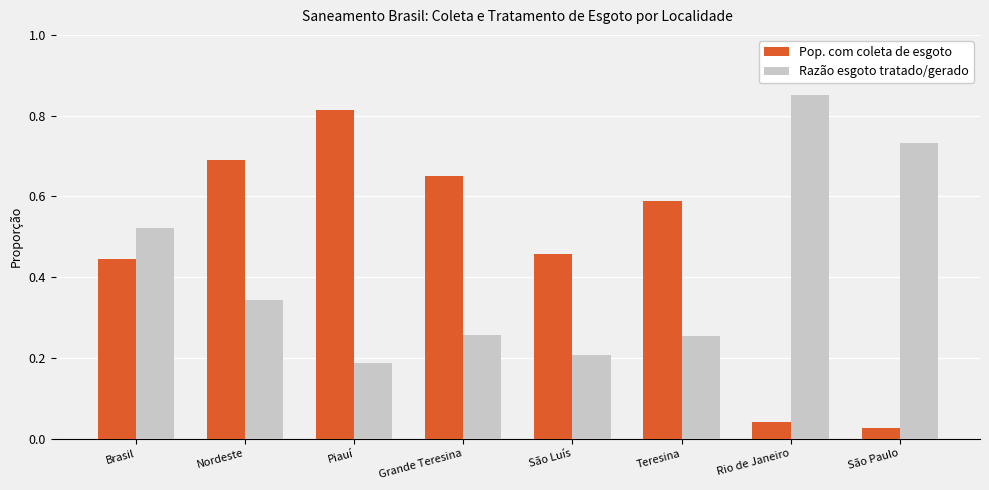

Does the chart contain stacked bars?

No